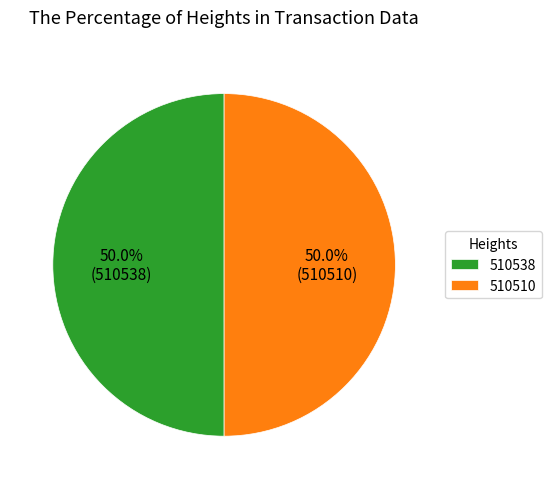

To the nearest percent, what is the average slice percentage?

50%